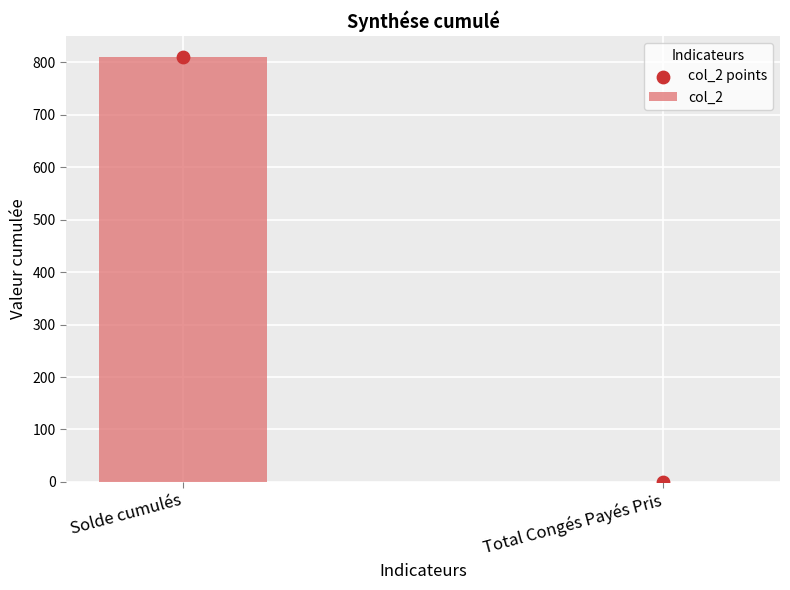

Which series has the largest total across all categories?

col_2